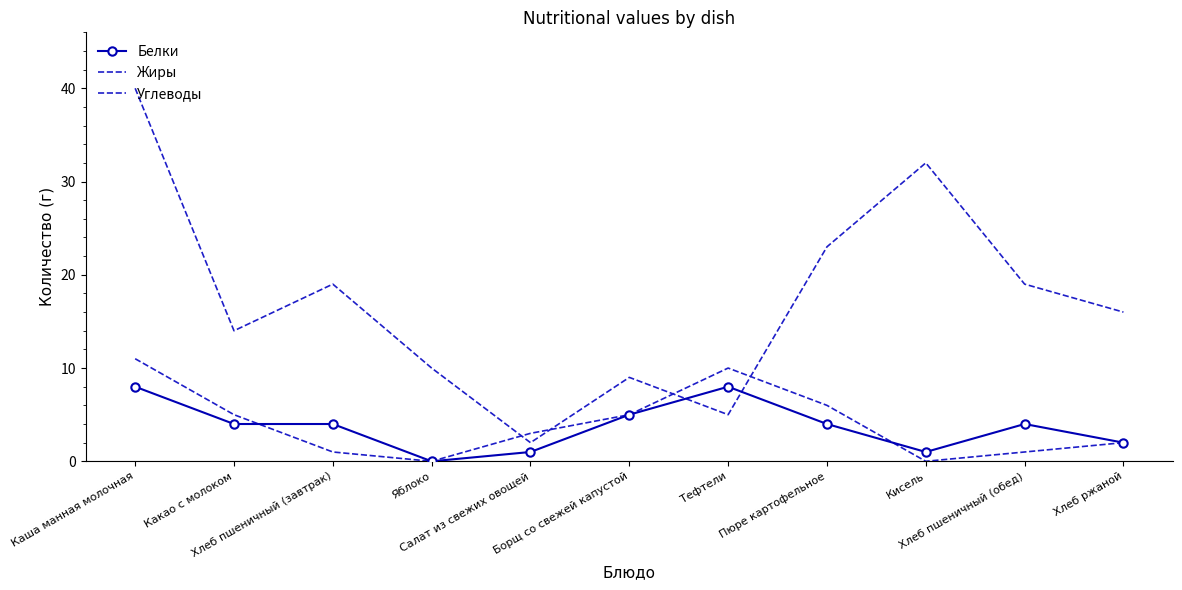

What is the value of the Углеводы point at the 7th from the left?

5